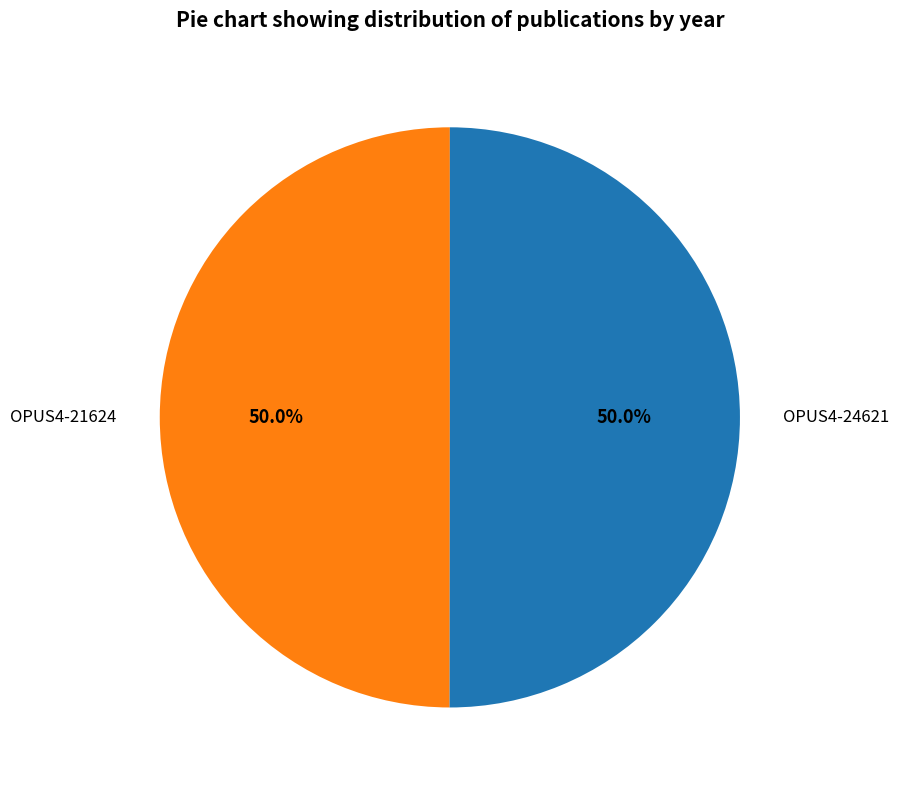

Is the sum of OPUS4-21624 and OPUS4-24621 greater than half?

Yes